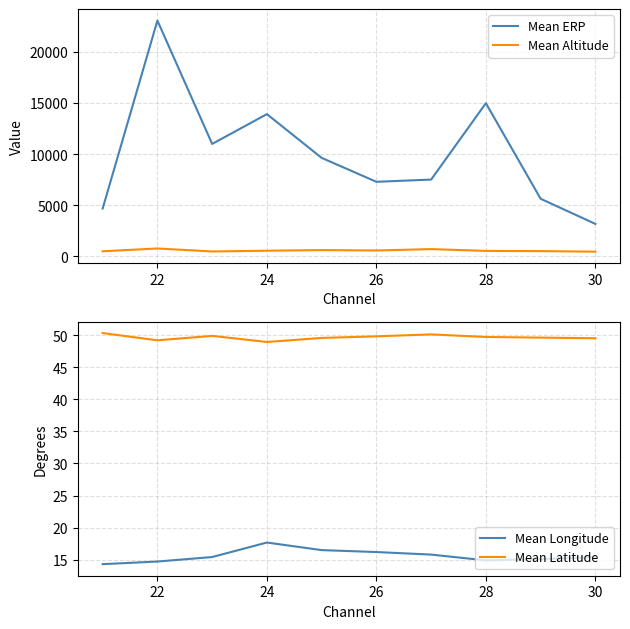

What is the highest value of the Mean ERP series?

23063.8